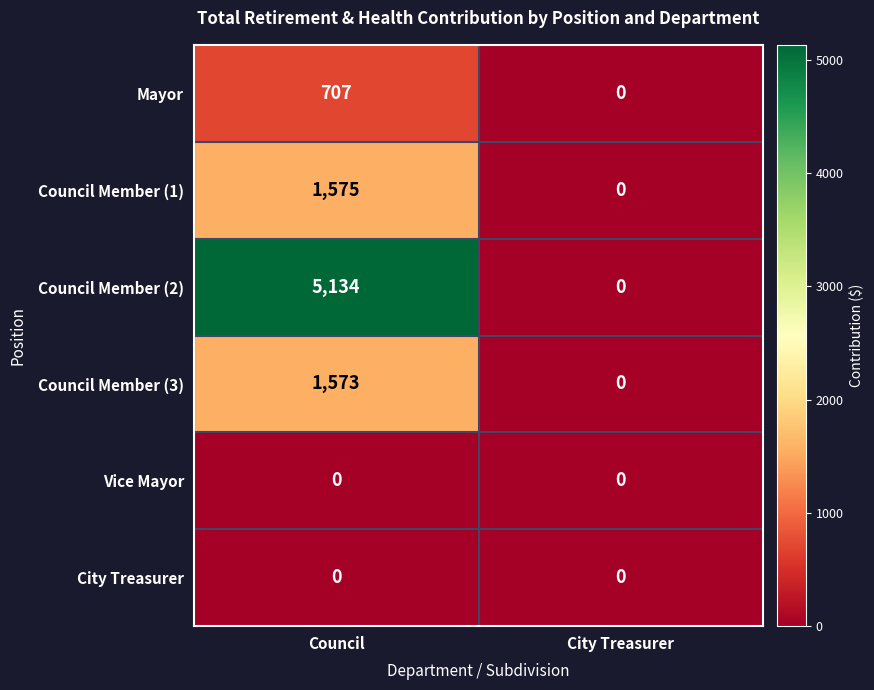

Is it true that Council Member (2) equals 8973 at Council?

False